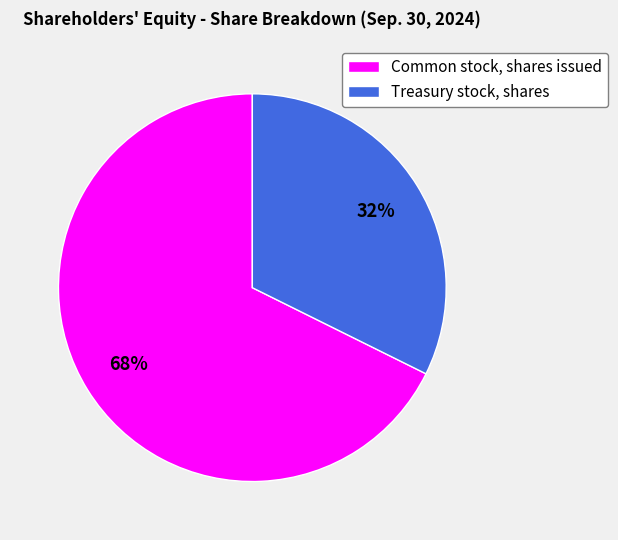

Which has a higher value, Treasury stock, shares or Common stock, shares issued?

Common stock, shares issued